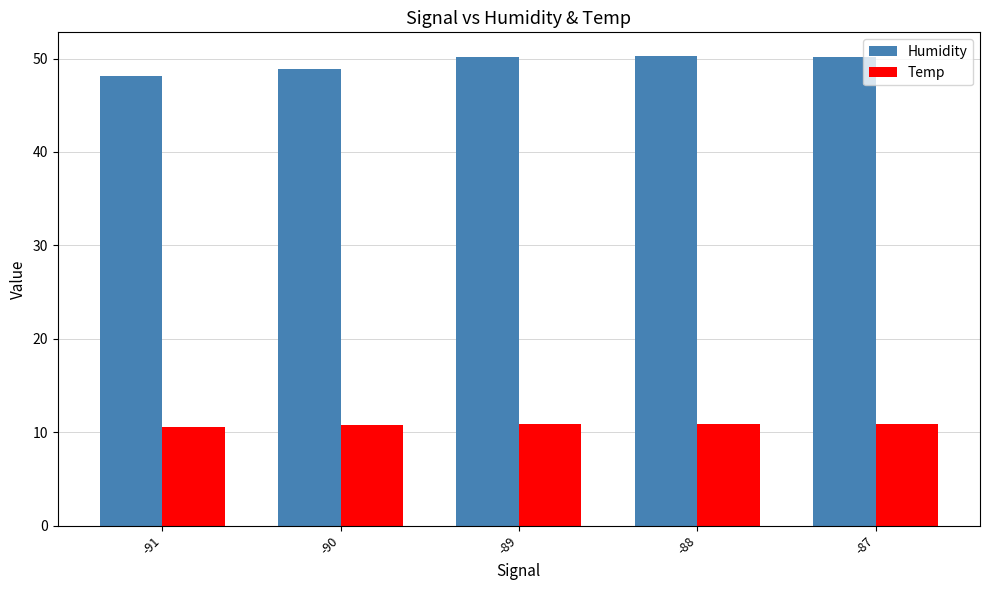

What is the value of the Humidity bar at the 5th from the left?

50.2